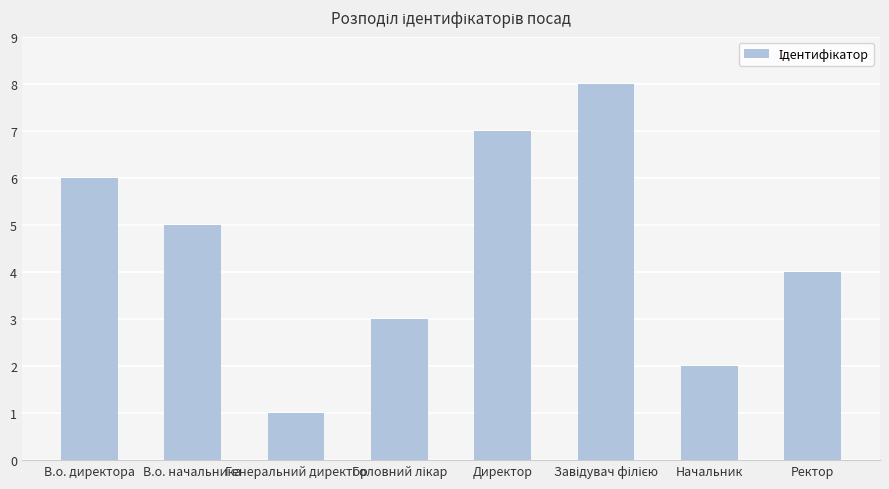

Between Генеральний директор and Ректор, which is larger?

Ректор